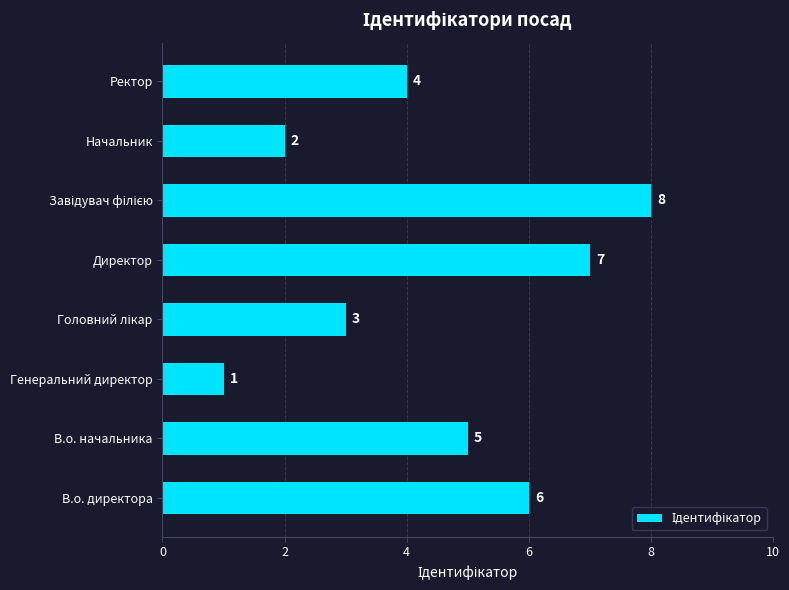

Reading bottom to top, list all the values displayed in this chart.

6	5	1	3	7	8	2	4